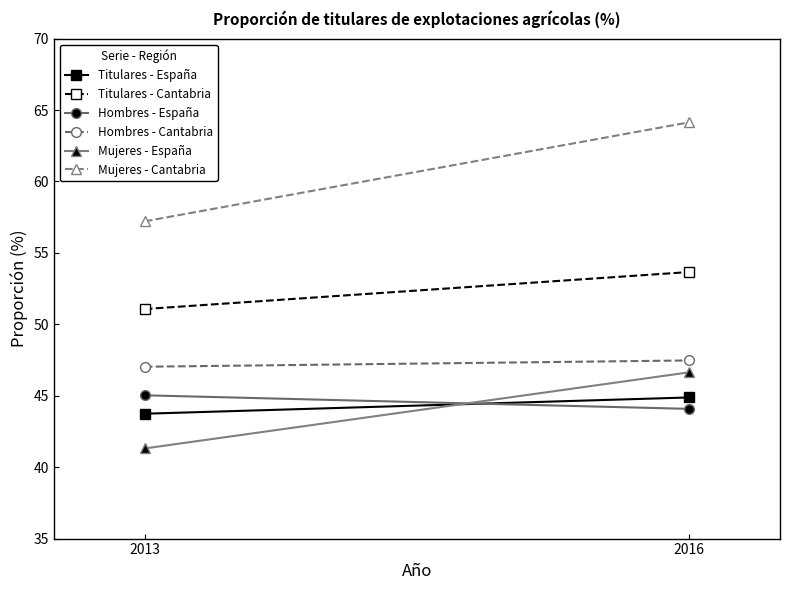

The value of Hombres - Cantabria at 2013 is 65.4. True or false?

False